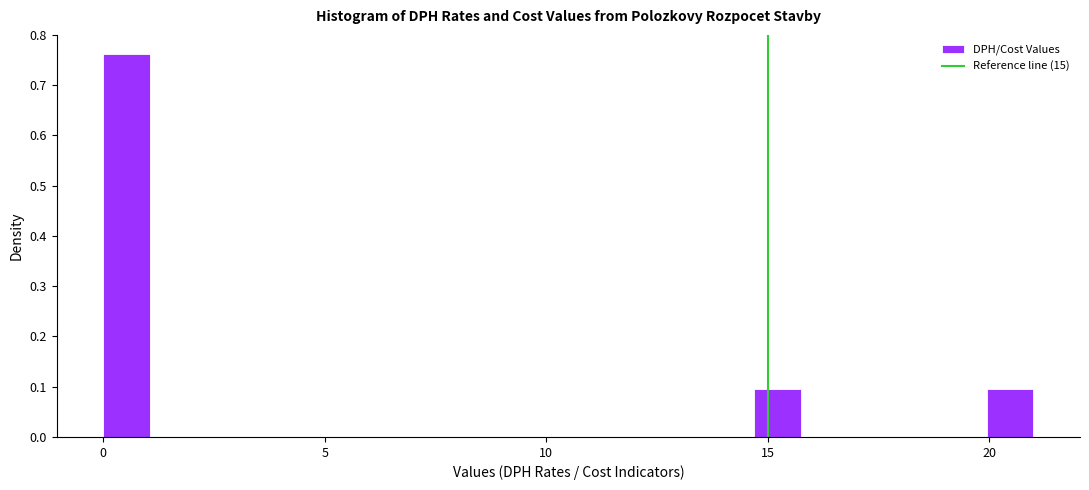

Around what value on the x-axis is the tallest bar? Give the approximate position of its centre, as read against the axis.

0.5